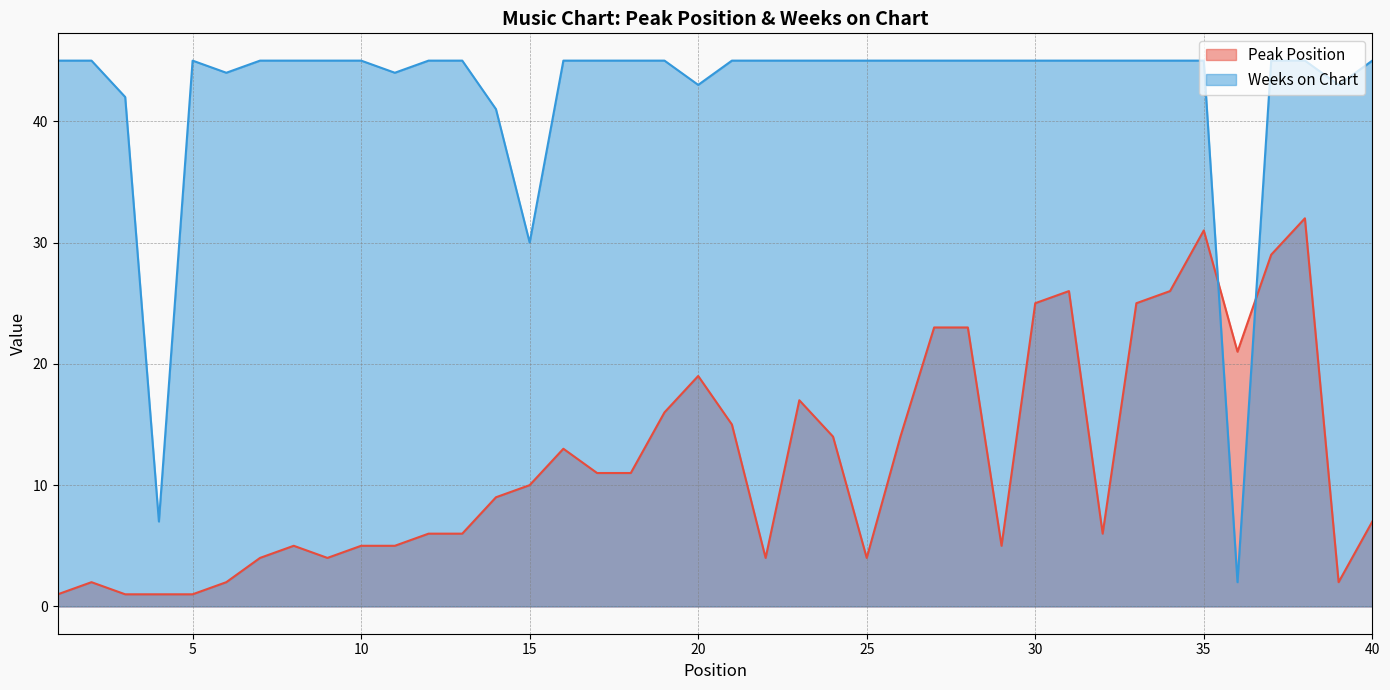

Does the chart have visible grid lines?

Yes